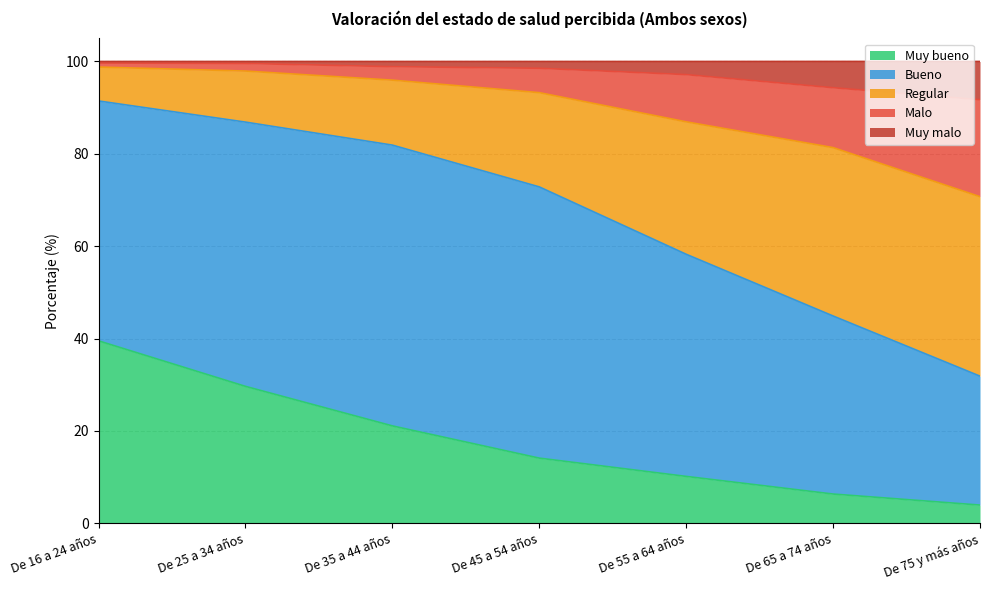

What is the label of the 7th point from the left?

De 75 y más años